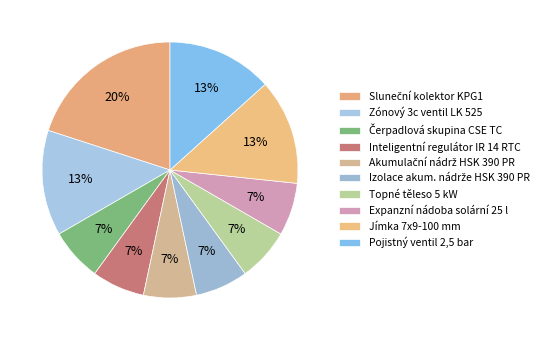

How many slices are in this pie chart?

10